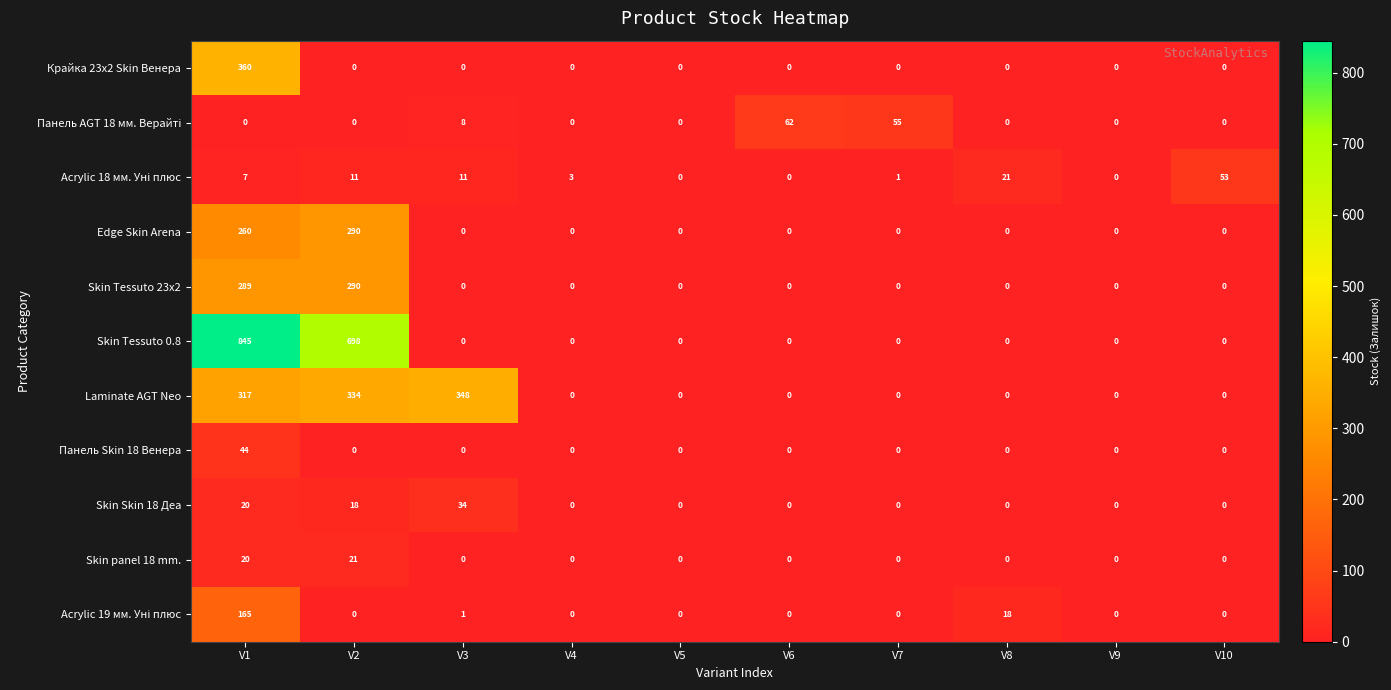

Count the number of categories in the chart.

10